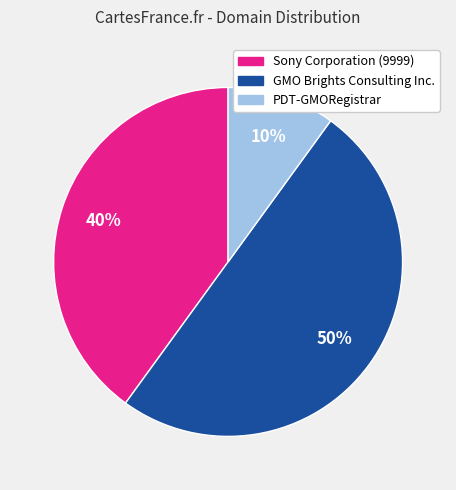

What percentage is the Sony Corporation (9999) slice, to the nearest percent?

40%